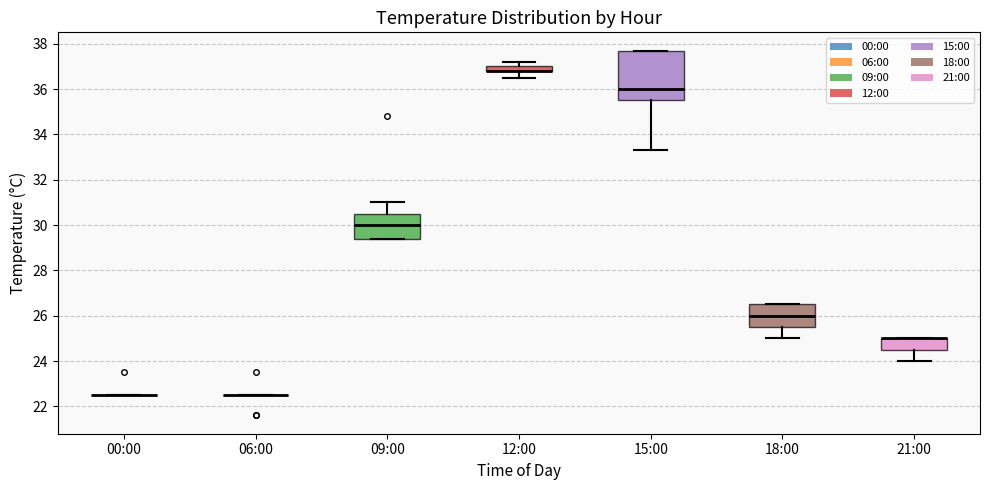

Where is the lower edge of the box for 12:00 on the y-axis? The values are not printed on the chart, so give them approximately, as read against the axis.

36.8